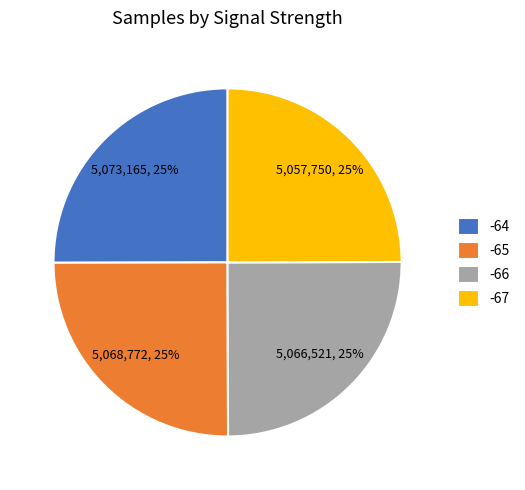

Is there a majority slice in this chart?

No